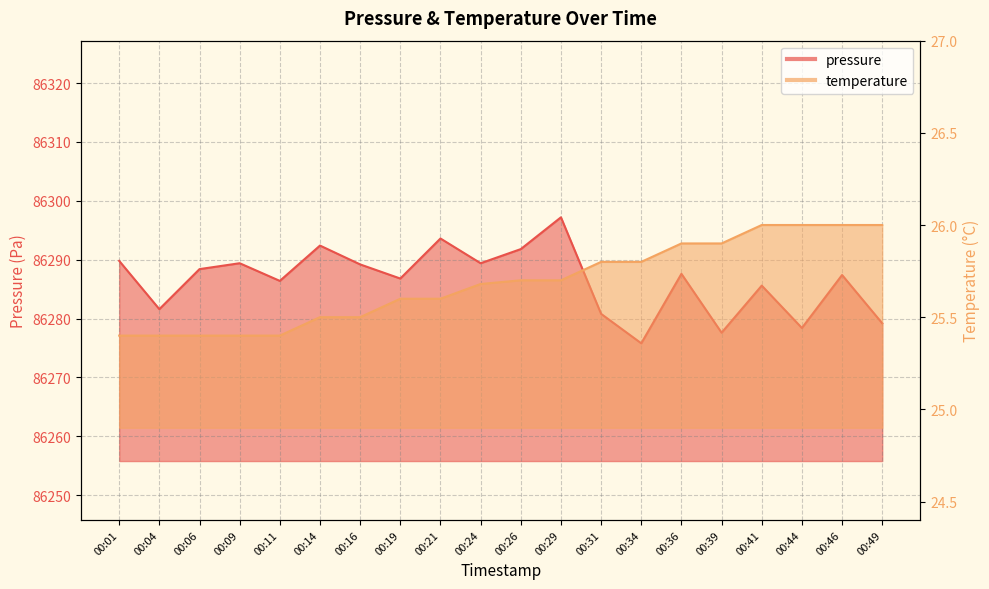

True or false: temperature and pressure cross at least once.

False